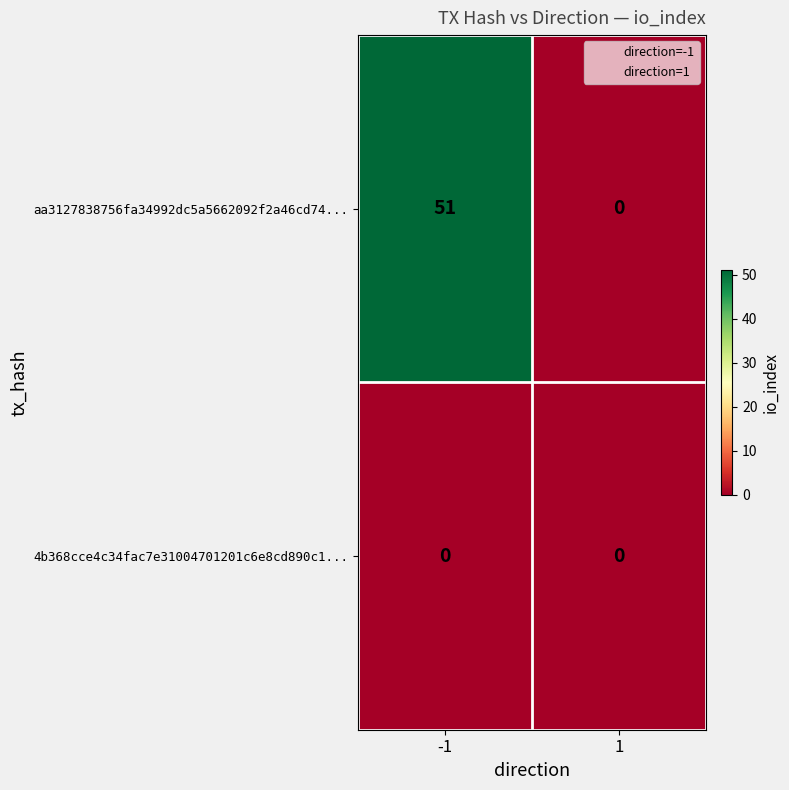

Rank the series by their average value, from lowest to highest.

4b368cce4c34fac7e31004701201c6e8cd890c1..., aa3127838756fa34992dc5a5662092f2a46cd74...